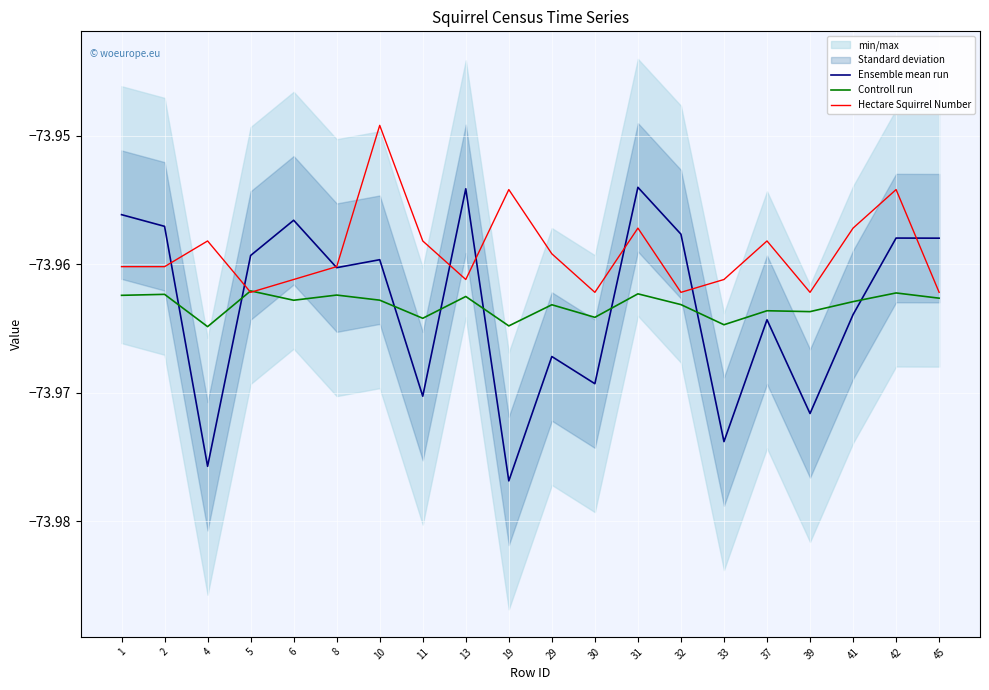

Reading left to right, what are all the values shown in this chart?

Ensemble mean run: -74.0	-74.0	-74.0	-74.0	-74.0	-74.0	-74.0	-74.0	-74.0	-74.0	-74.0	-74.0	-74.0	-74.0	-74.0	-74.0	-74.0	-74.0	-74.0	-74.0
Controll run: -74.0	-74.0	-74.0	-74.0	-74.0	-74.0	-74.0	-74.0	-74.0	-74.0	-74.0	-74.0	-74.0	-74.0	-74.0	-74.0	-74.0	-74.0	-74.0	-74.0
Hectare Squirrel Number: -74.0	-74.0	-74.0	-74.0	-74.0	-74.0	-73.9	-74.0	-74.0	-74.0	-74.0	-74.0	-74.0	-74.0	-74.0	-74.0	-74.0	-74.0	-74.0	-74.0